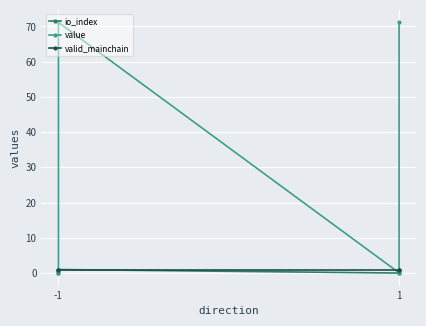

What are all the series names shown in the legend?

io_index, value, valid_mainchain